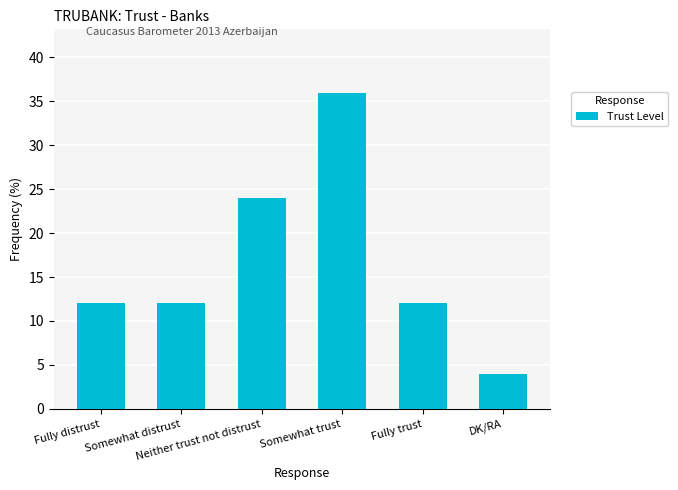

What is the ratio of the value at Somewhat distrust to the value at Neither trust not distrust?

0.5